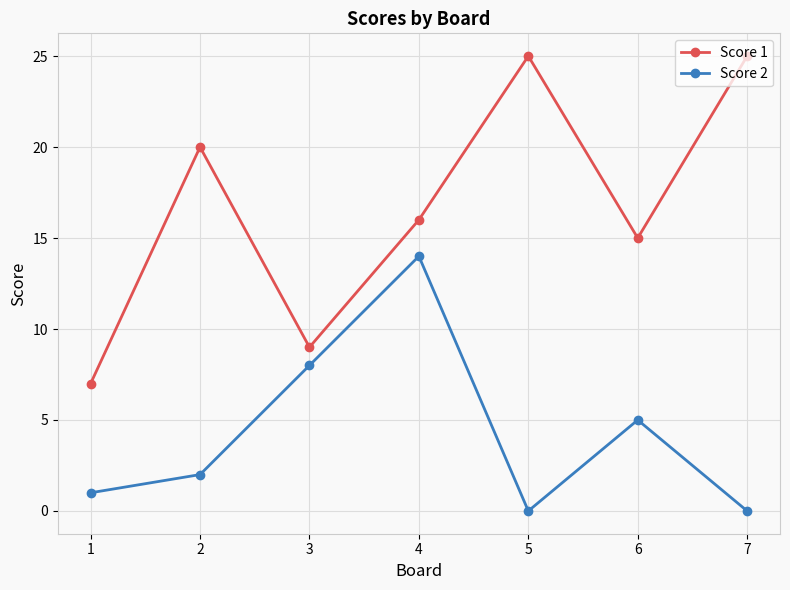

Where is Score 2 nearest to the value 7?

3